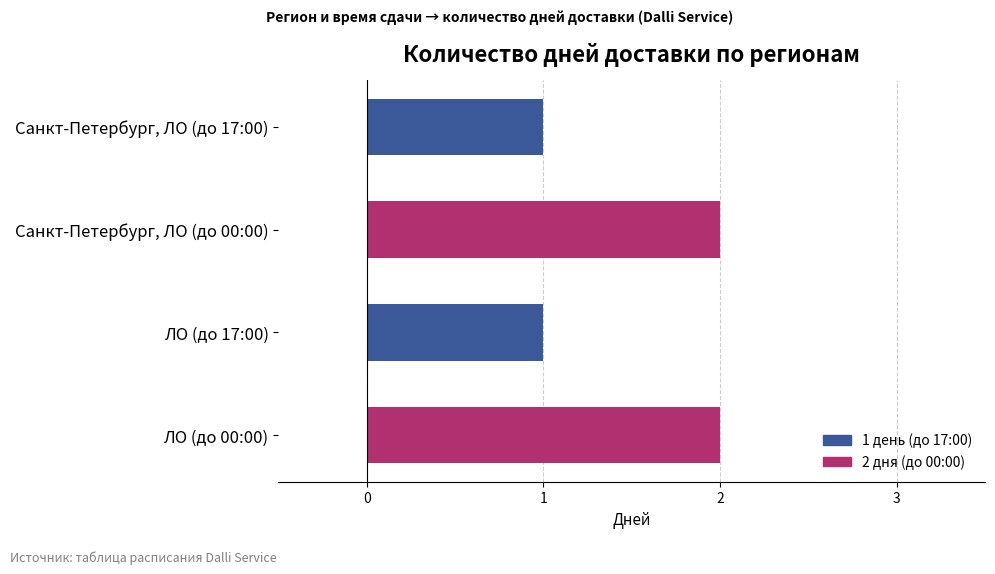

Approximately how many times larger is the value at ЛО (до 00:00) compared to Санкт-Петербург, ЛО (до 17:00)?

2.0